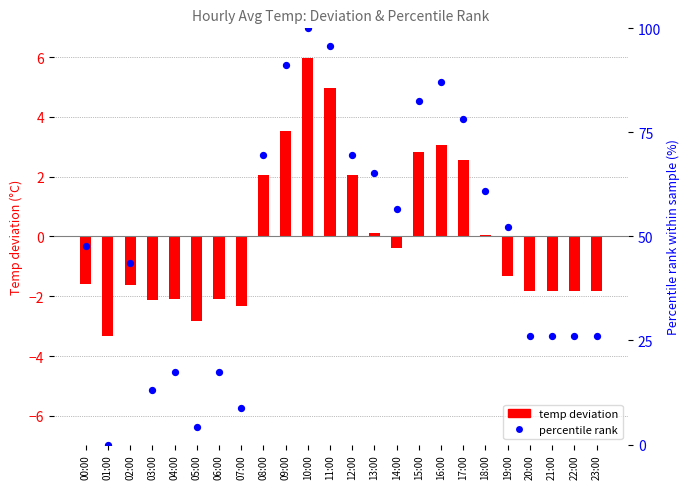

At how many categories does at least one series exceed 31?

14